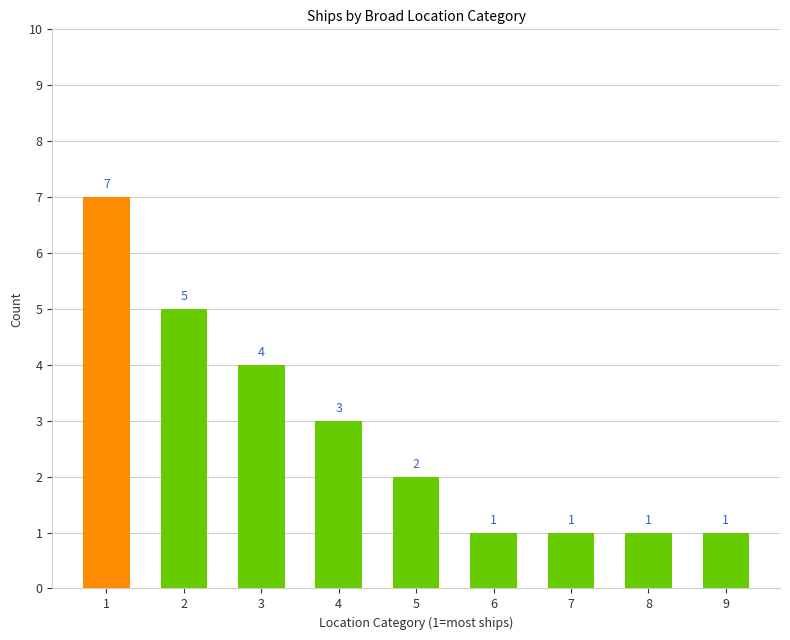

How many values are between 1 and 4?

7